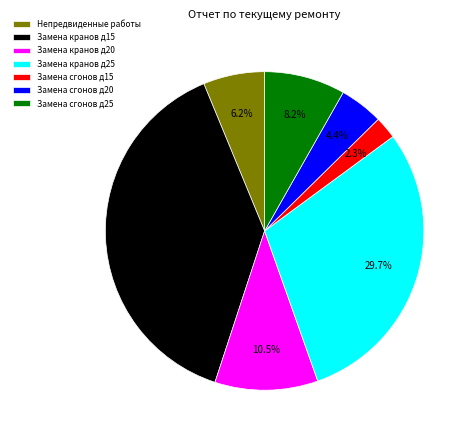

What is the largest slice in the pie chart?

Замена кранов д15